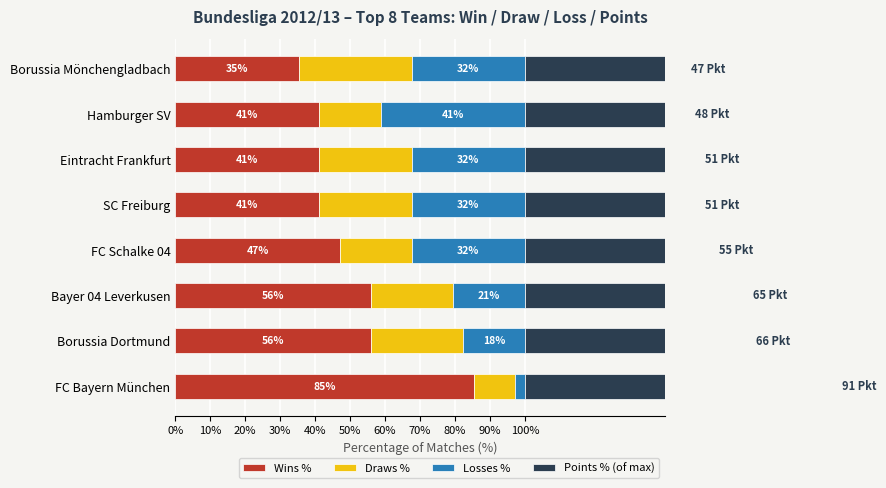

What is the difference between the second highest and minimum values in the Draws % series?

14.7